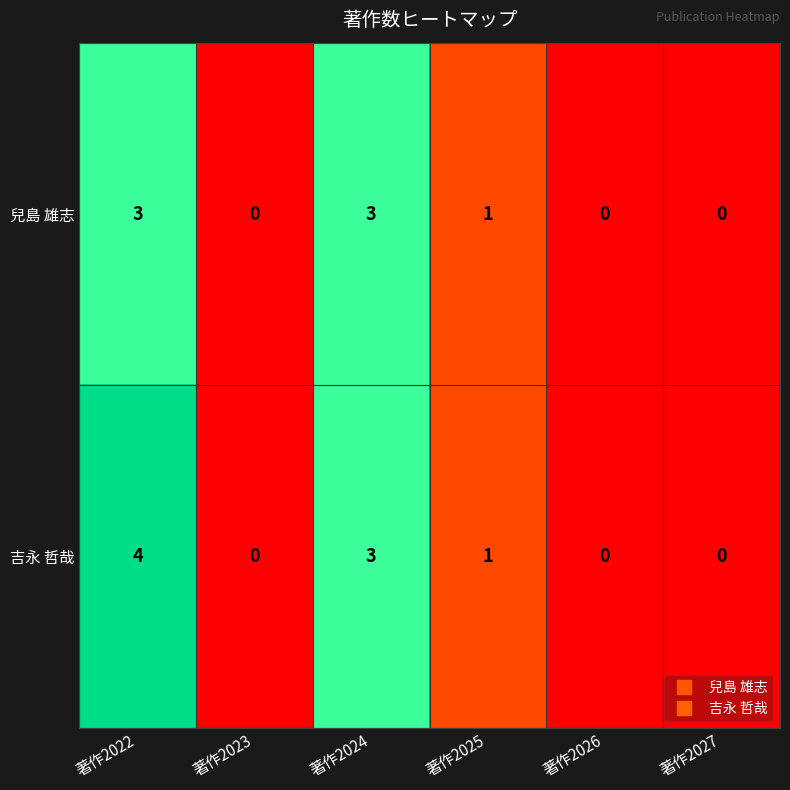

At which category is the sum across all series the highest?

著作2022